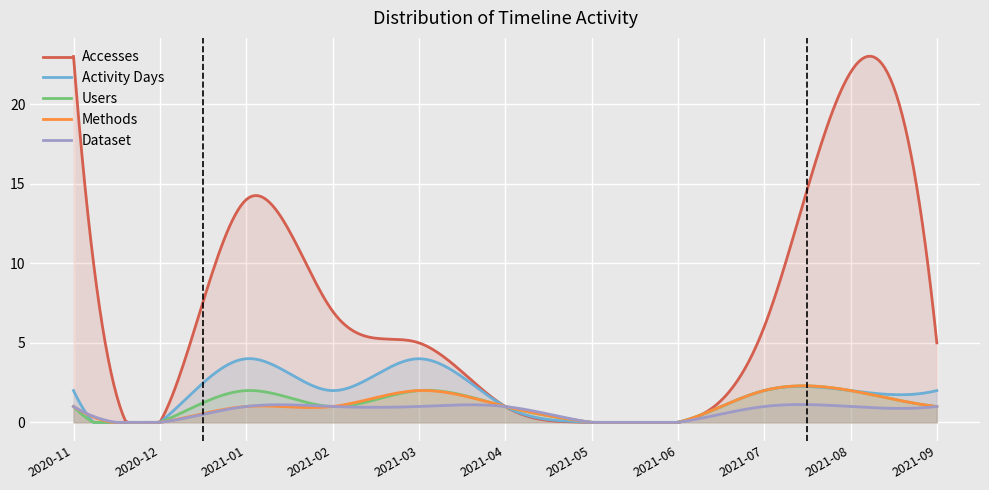

What is the total value across all series at 2021-09?

10.0